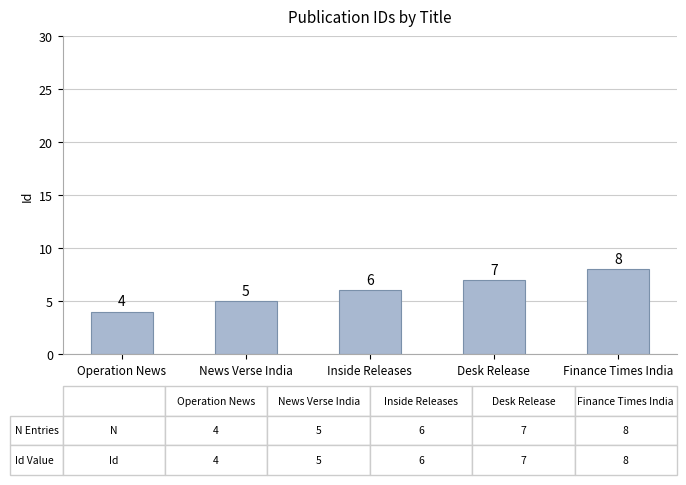

How many data points does each series have?

5